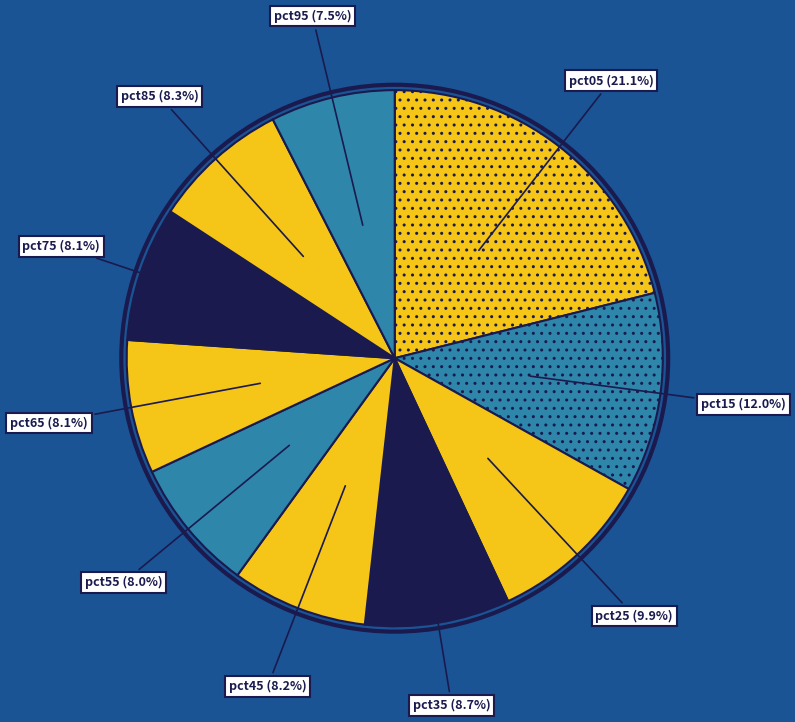

Is the sum of pct55 and pct15 greater than half?

No